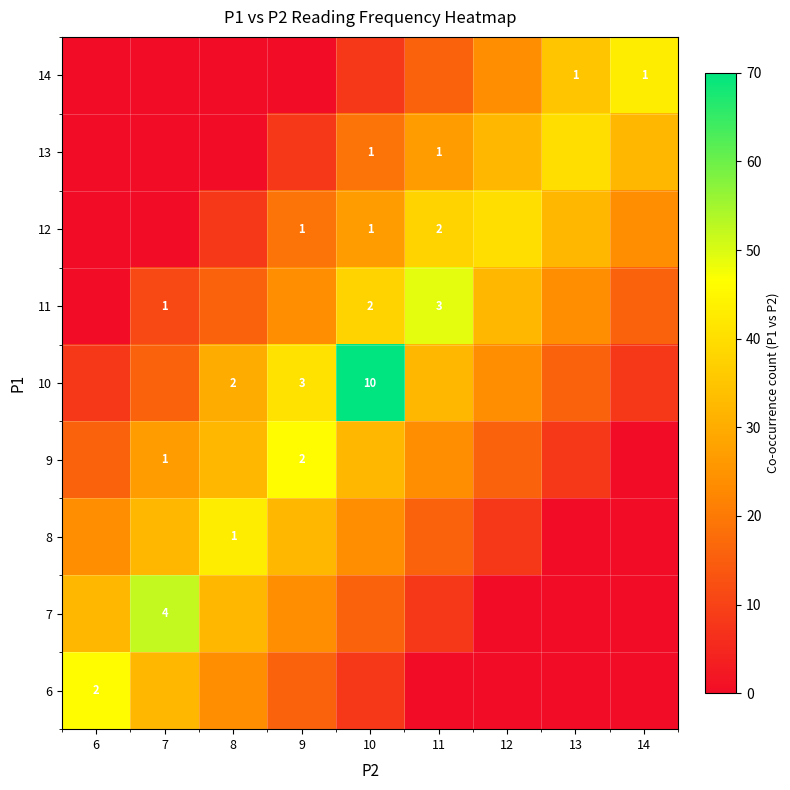

What is the sum of the 10 values at 9 and 8?

5